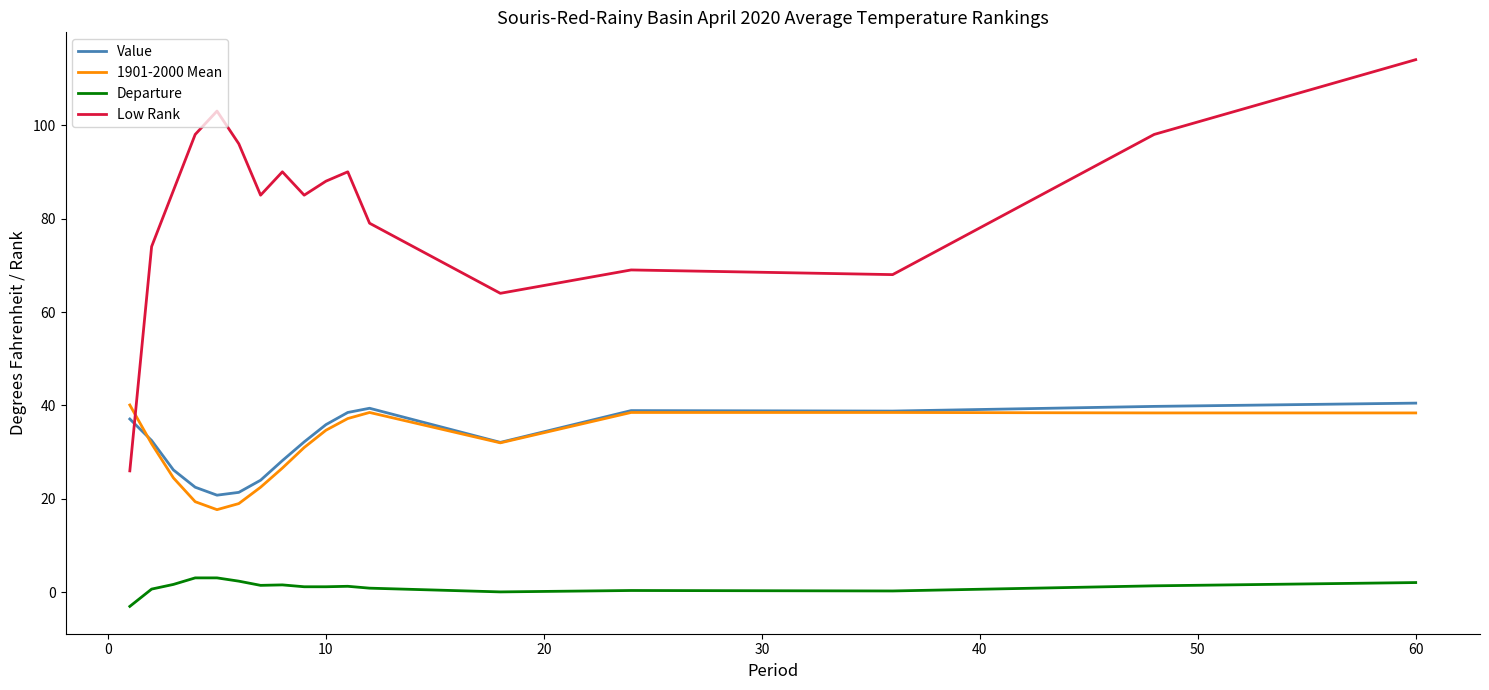

True or false: Departure and Value cross at least once.

False